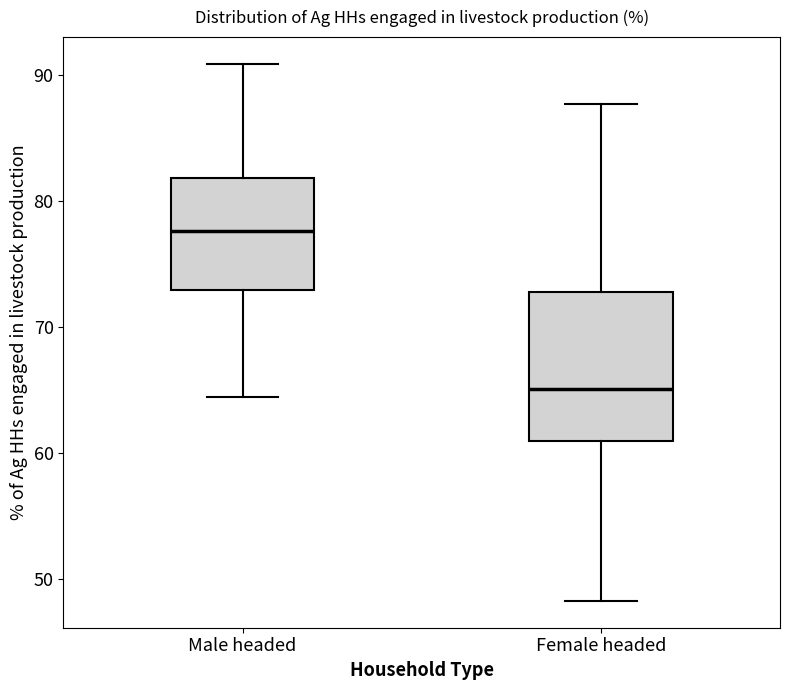

Which box is the tallest, from its lower edge to its upper edge?

Female headed